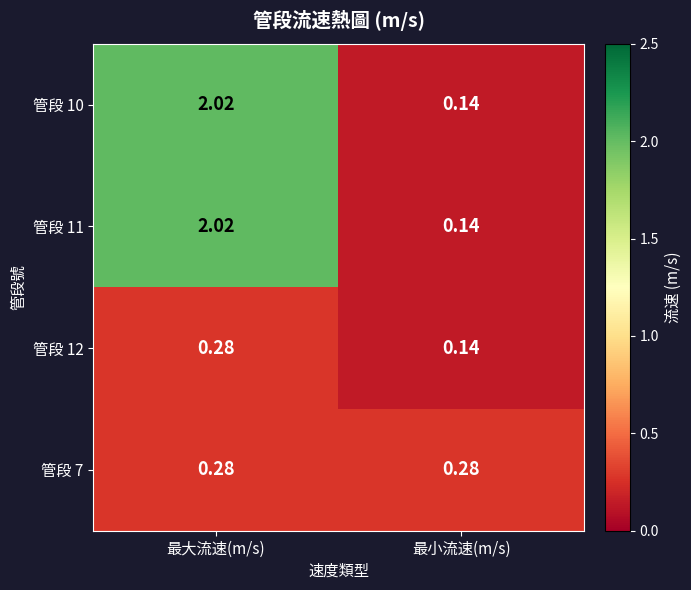

At which category is the sum across all series the highest?

最大流速(m/s)